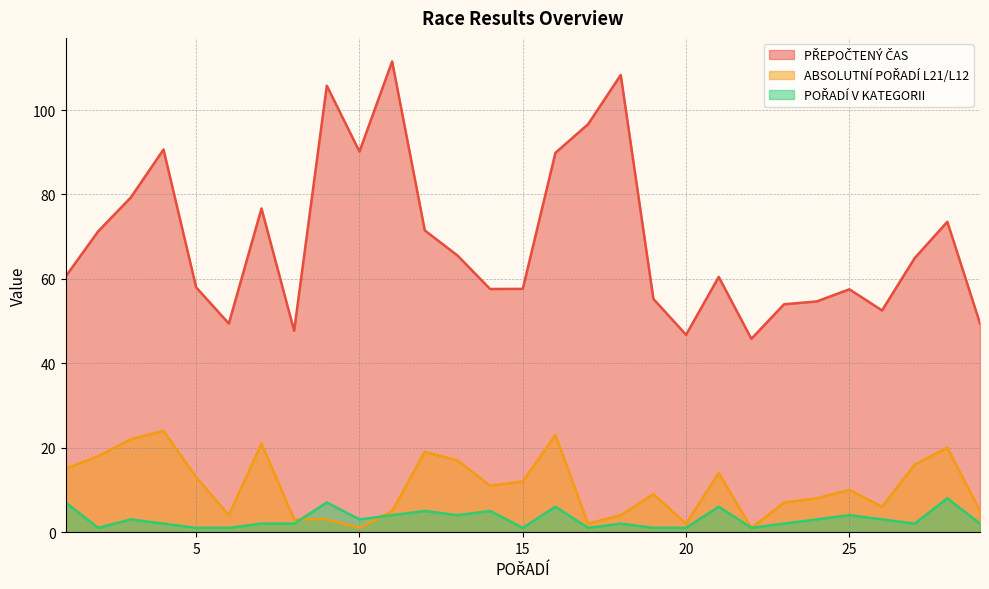

The value of ABSOLUTNÍ POŘADÍ L21/L12 at 3 is 14.1. True or false?

False